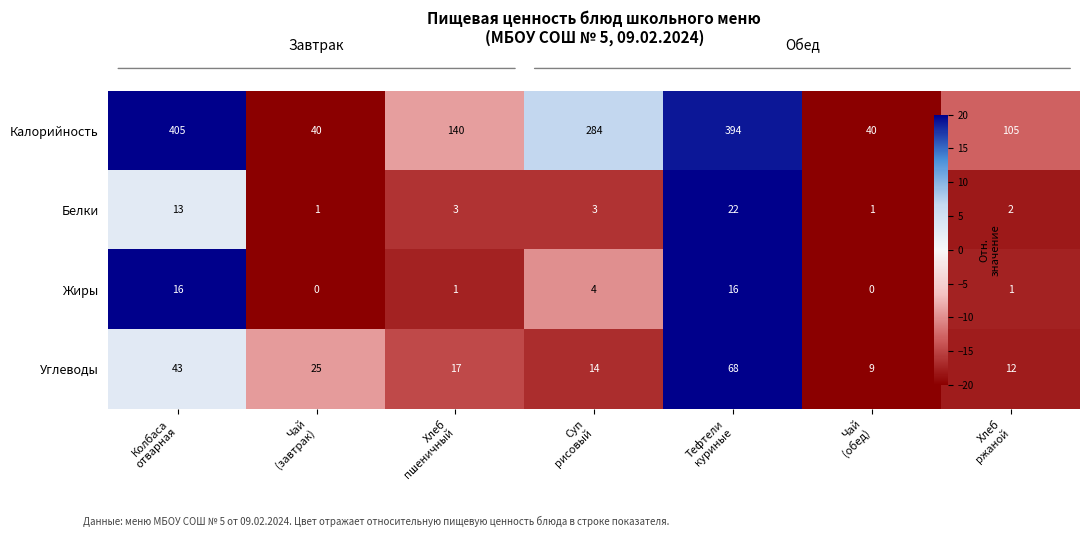

How many negative values does the Калорийность series have?

4